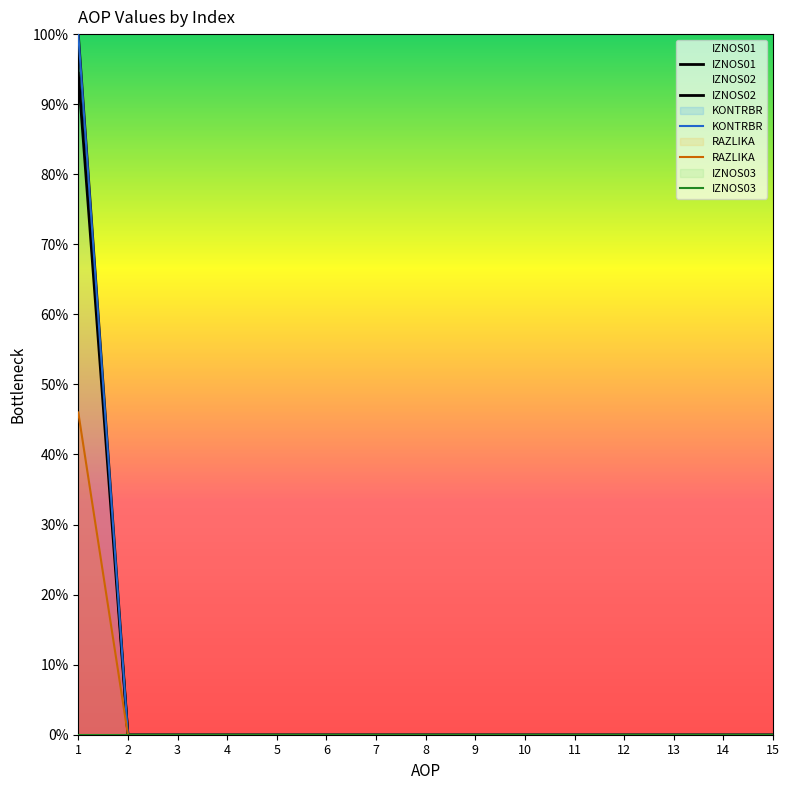

Does the chart display data point markers on the line(s)?

No